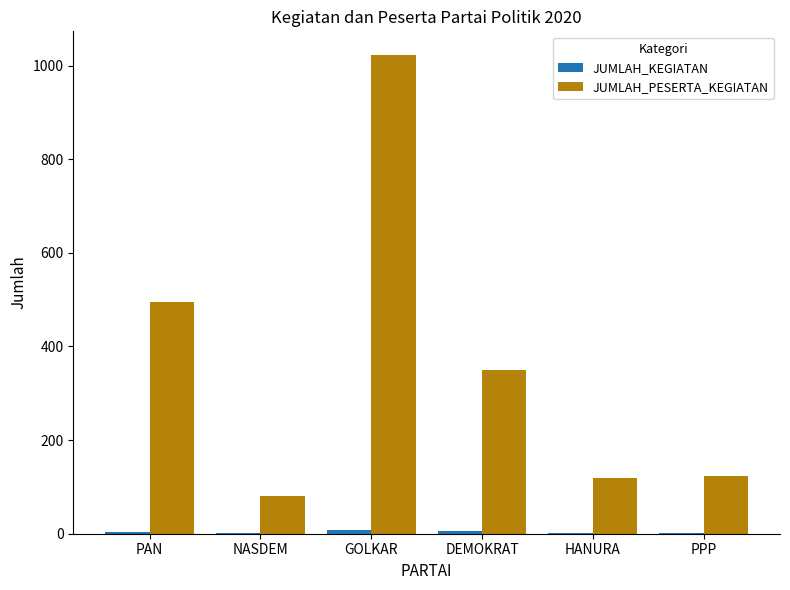

Where is JUMLAH_PESERTA_KEGIATAN nearest to the value 551?

PAN